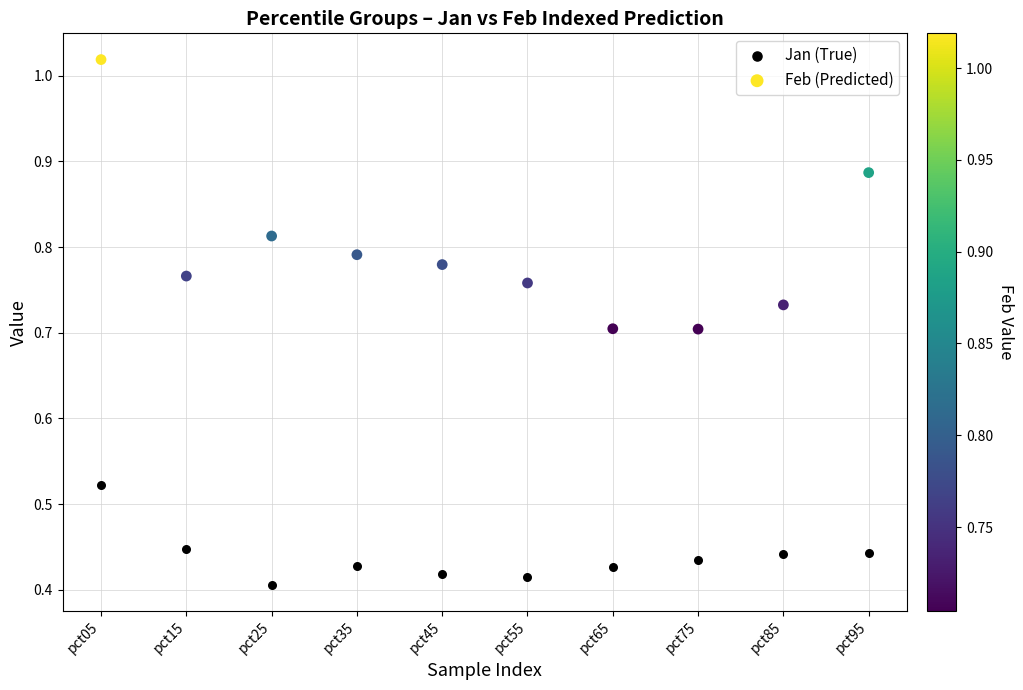

Which series reaches the minimum Y coordinate?

Jan (True)